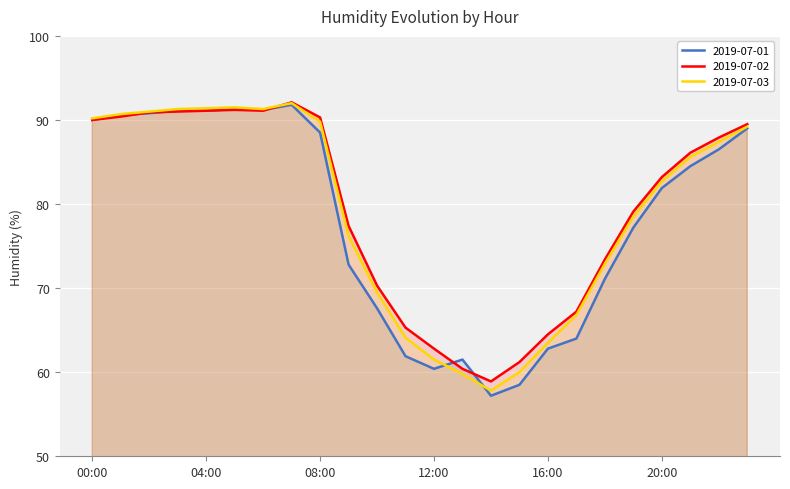

True or false: 2019-07-02 has a value of 62.8 at 12:00.

True